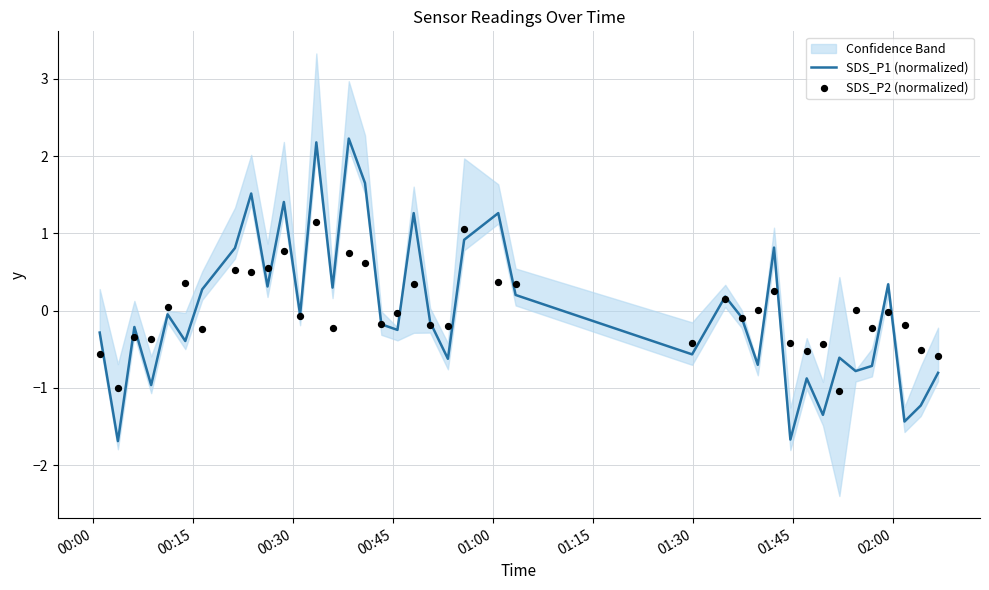

Which series has the widest spread of Y values?

SDS_P1 (normalized)